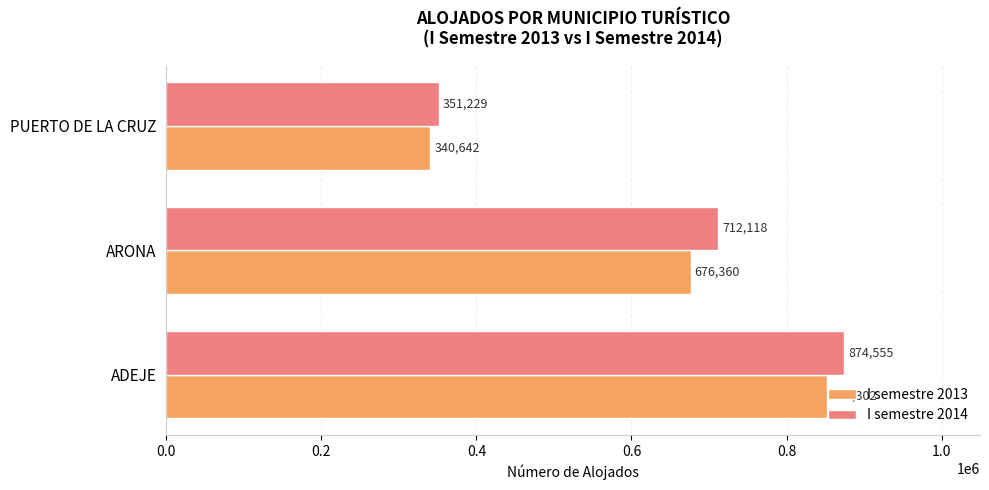

Between ADEJE and PUERTO DE LA CRUZ, which series saw the biggest shift?

I semestre 2014